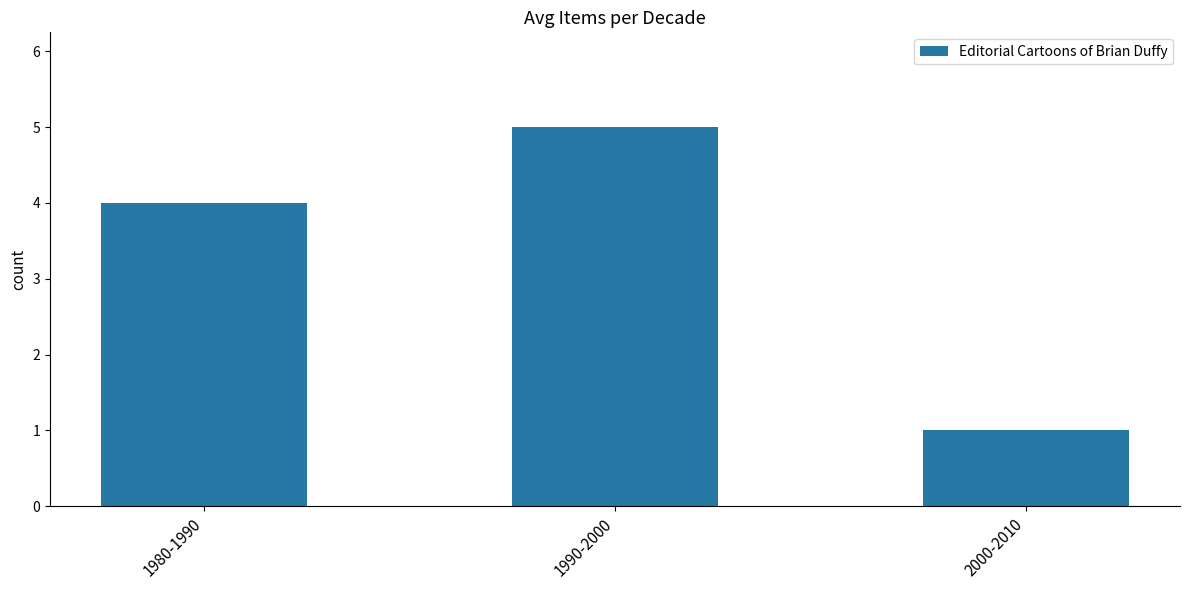

Is it true that the value at 1990-2000 is 7?

False